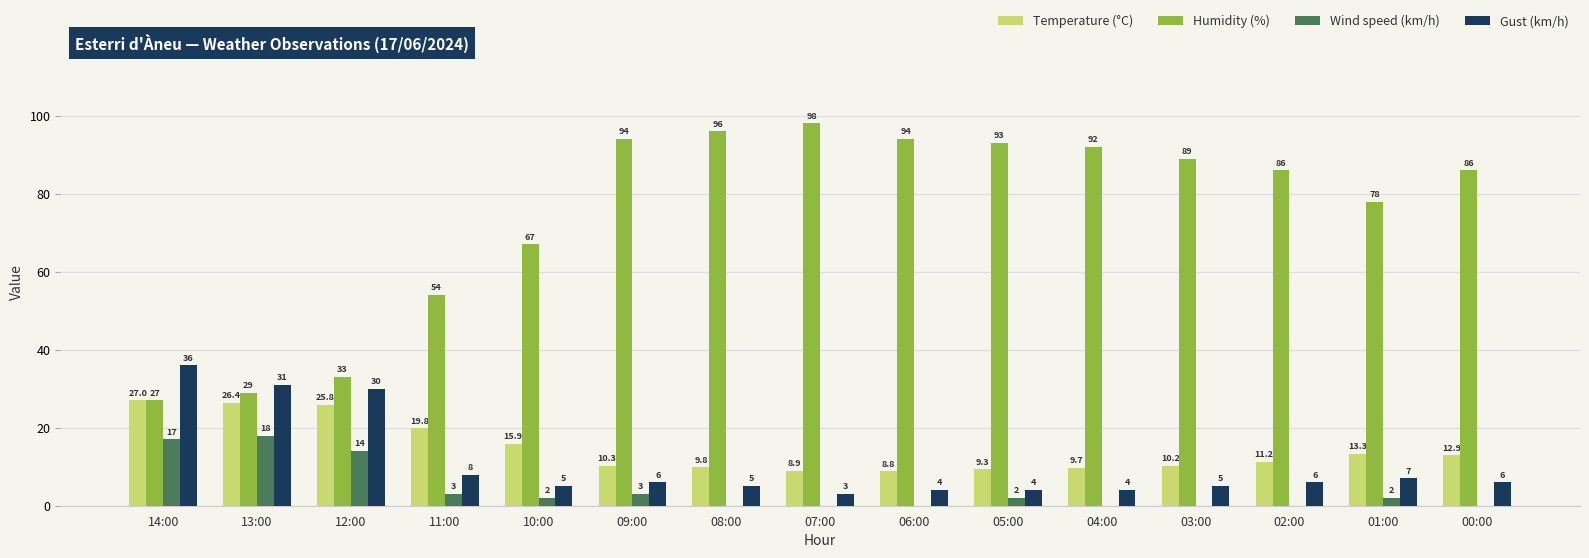

At which category is the sum across all series the highest?

09:00